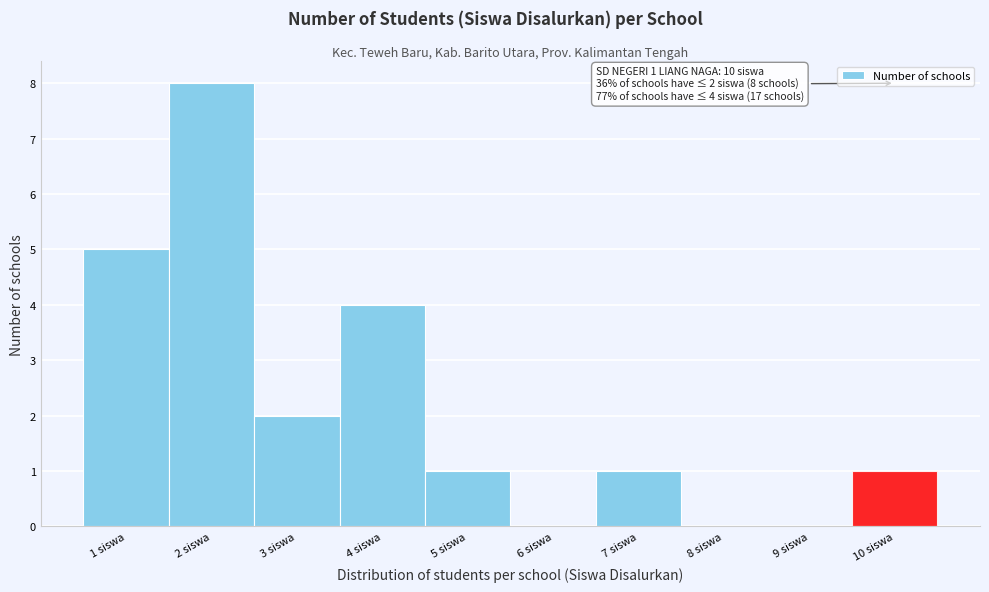

Over which range of the x-axis is the bar tallest?

1.5 to 2.5